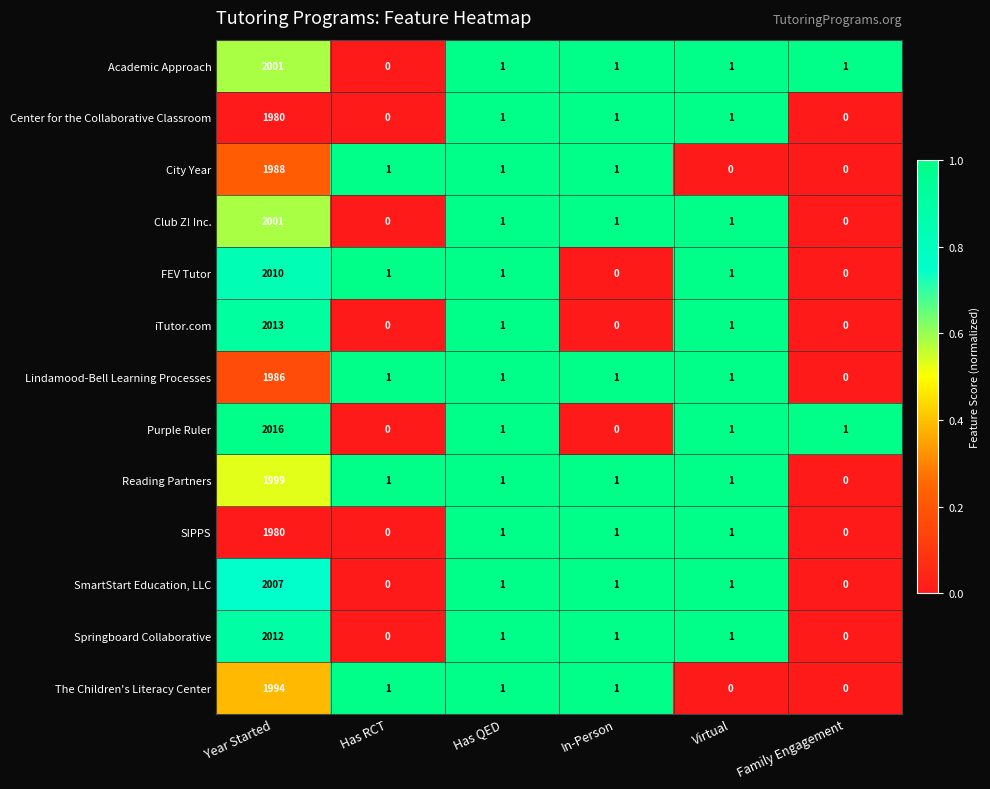

True or false: The Children's Literacy Center has a value of 0 at Has QED.

False